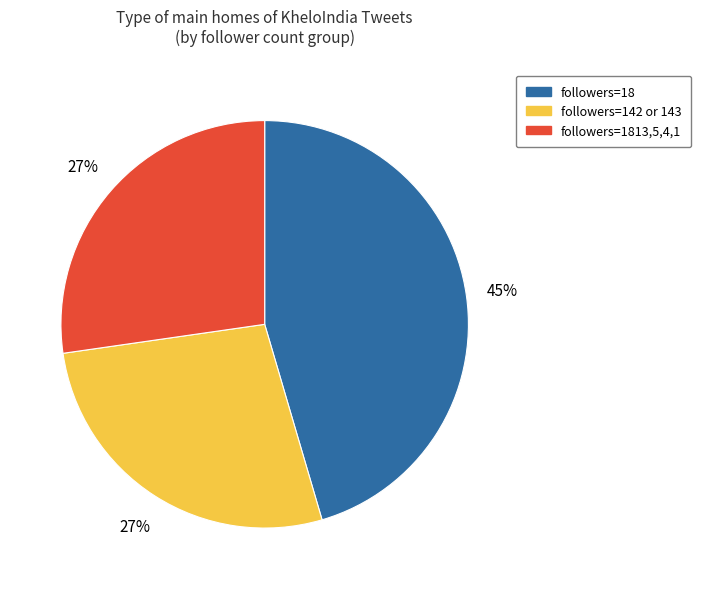

Does any single category account for the majority?

No